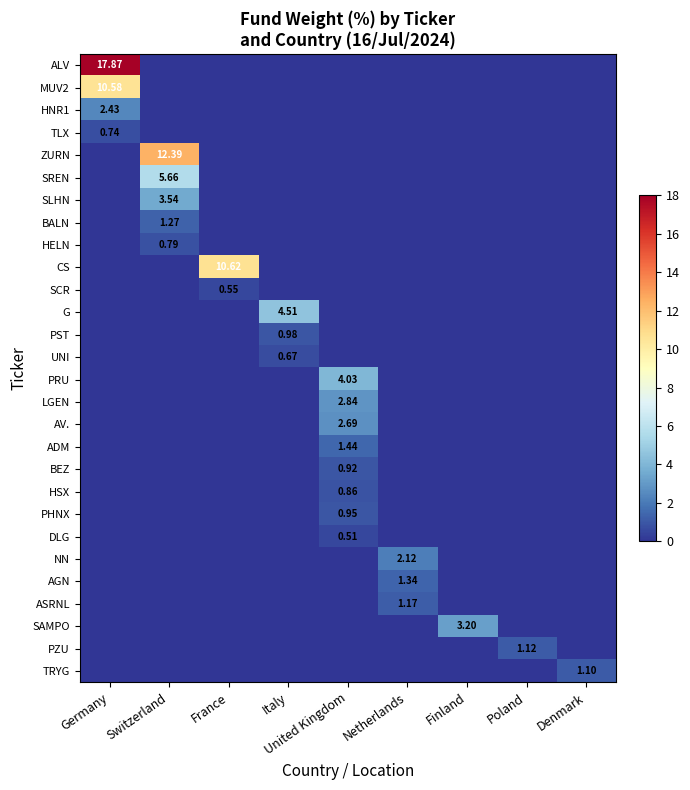

The PRU series shows 0.0 at Netherlands. True or false?

True